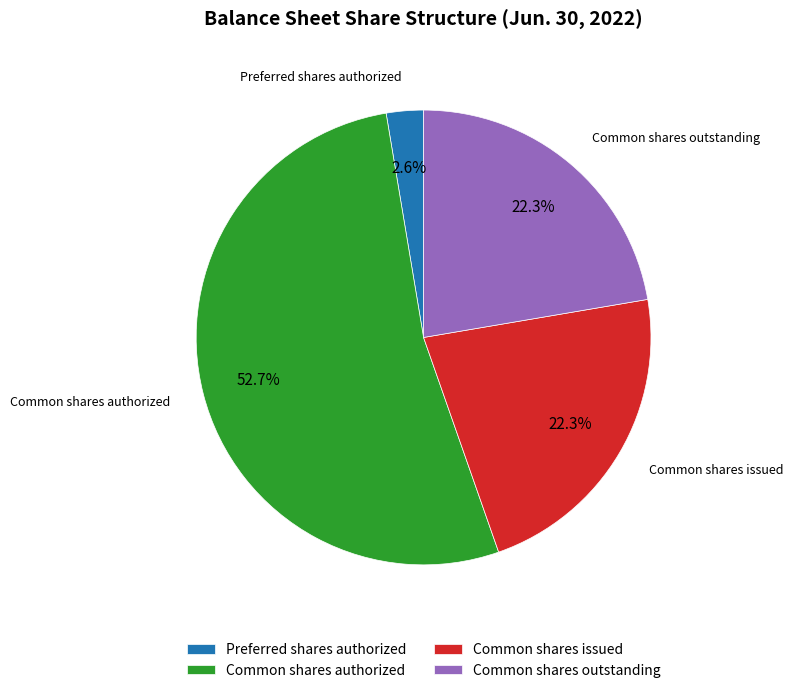

Which slice is the smallest?

Preferred shares authorized